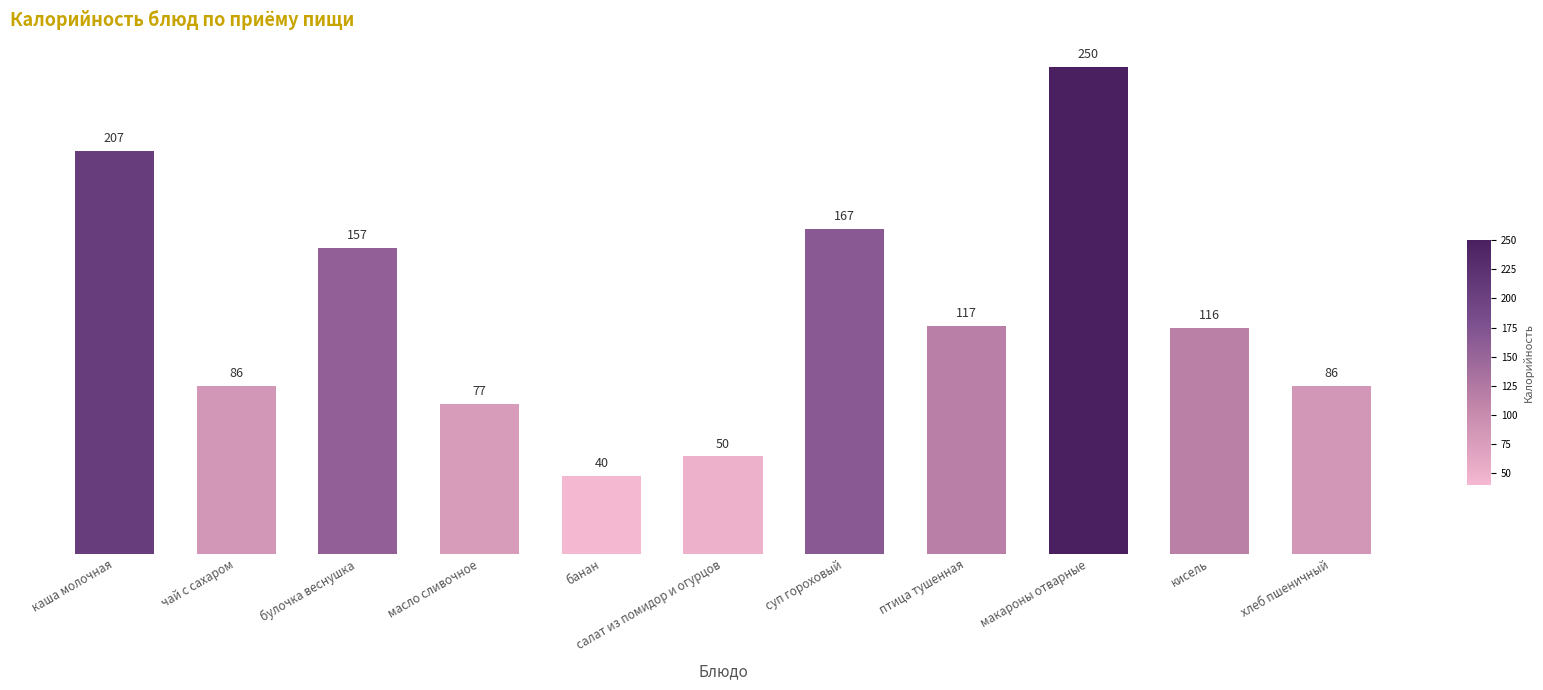

What position from the right is суп гороховый?

5